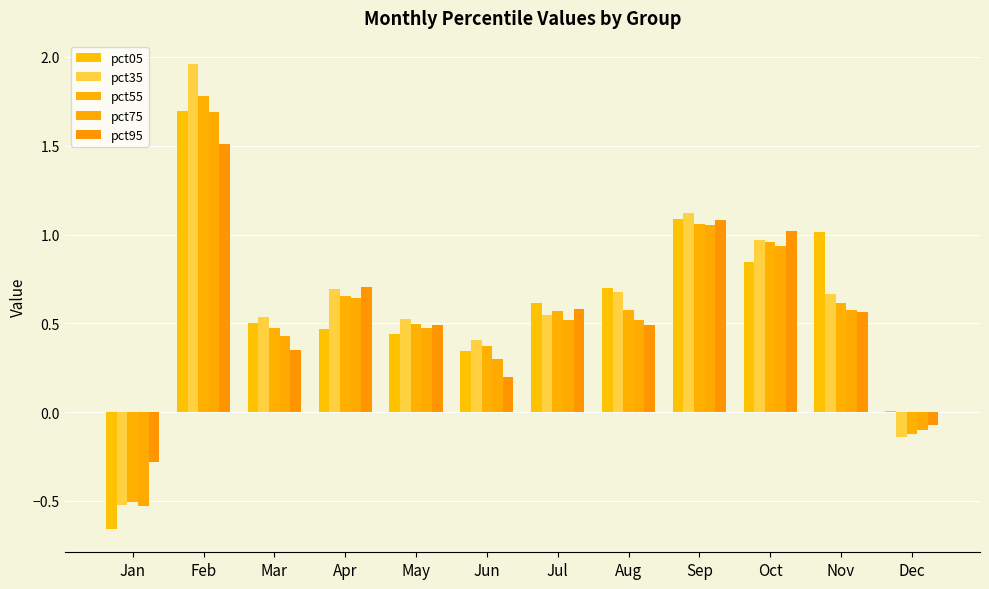

The pct35 series shows 0.5 at Jul. True or false?

True